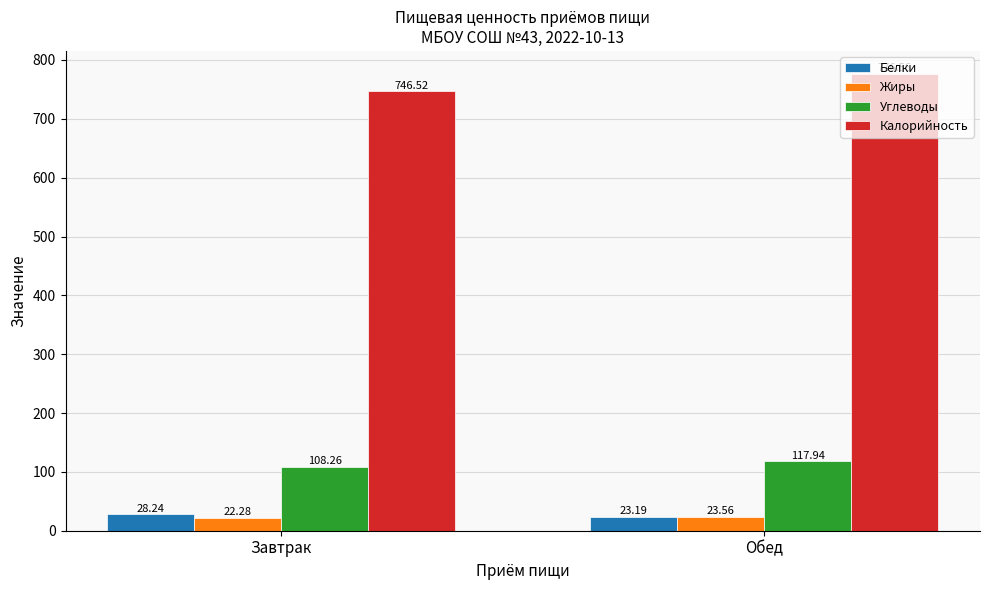

What position from the left is Завтрак?

1